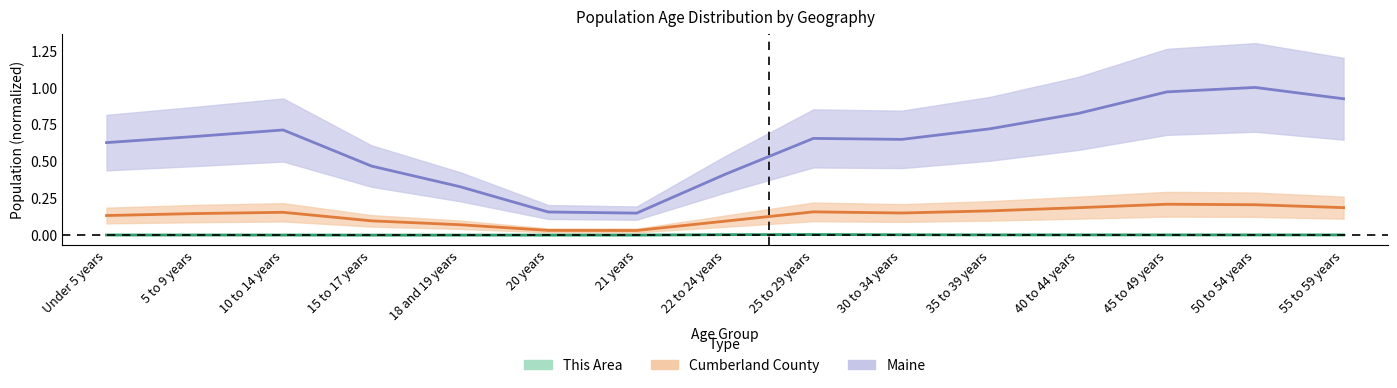

In This Area, how many points are higher than both neighbors (excluding endpoints)?

1